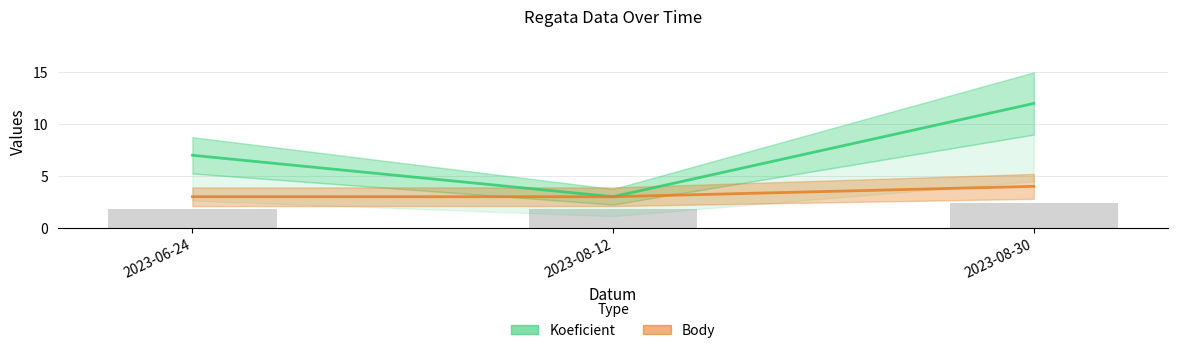

At which category is the sum across all series the highest?

2023-08-30